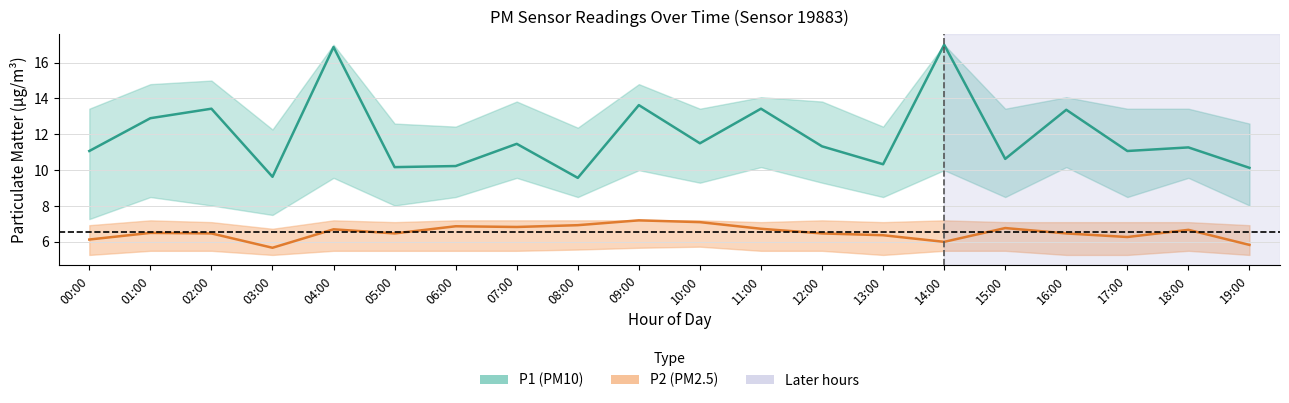

True or false: P2 and P1_lower cross at least once.

False